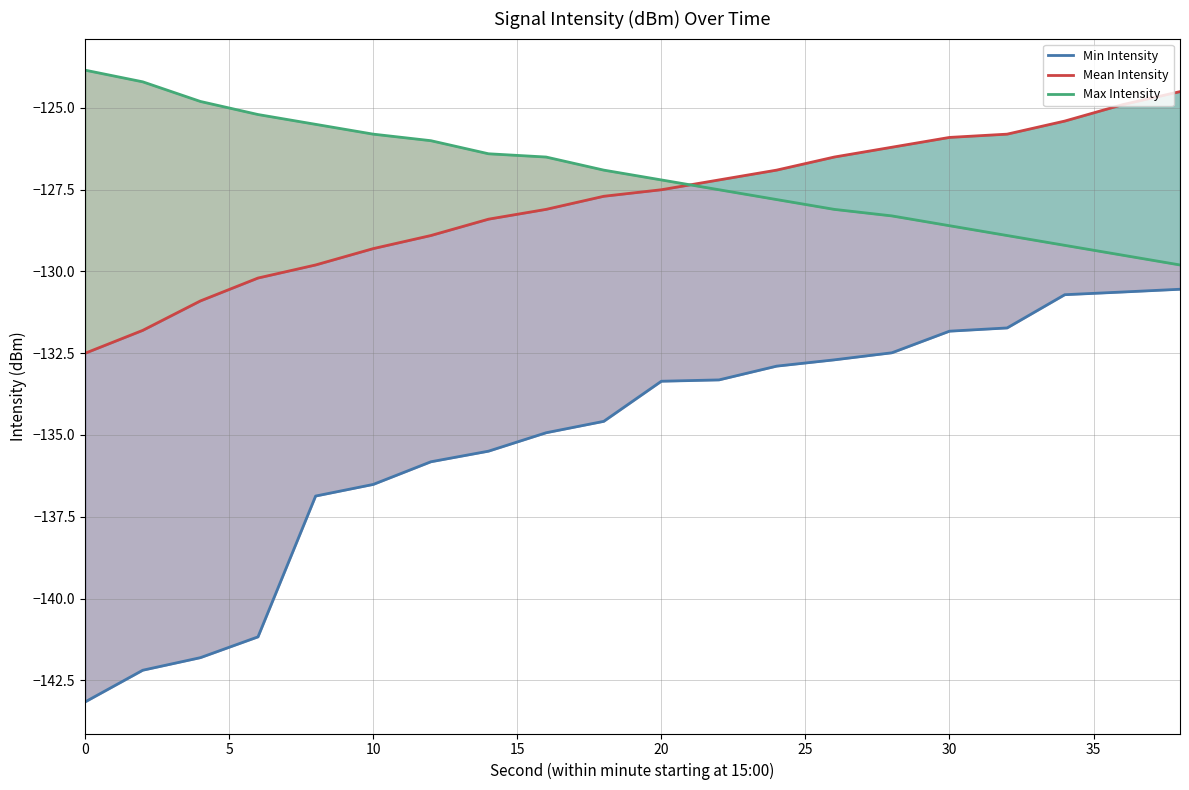

What is the value of the Min Intensity point at the 2nd from the left?

-142.2